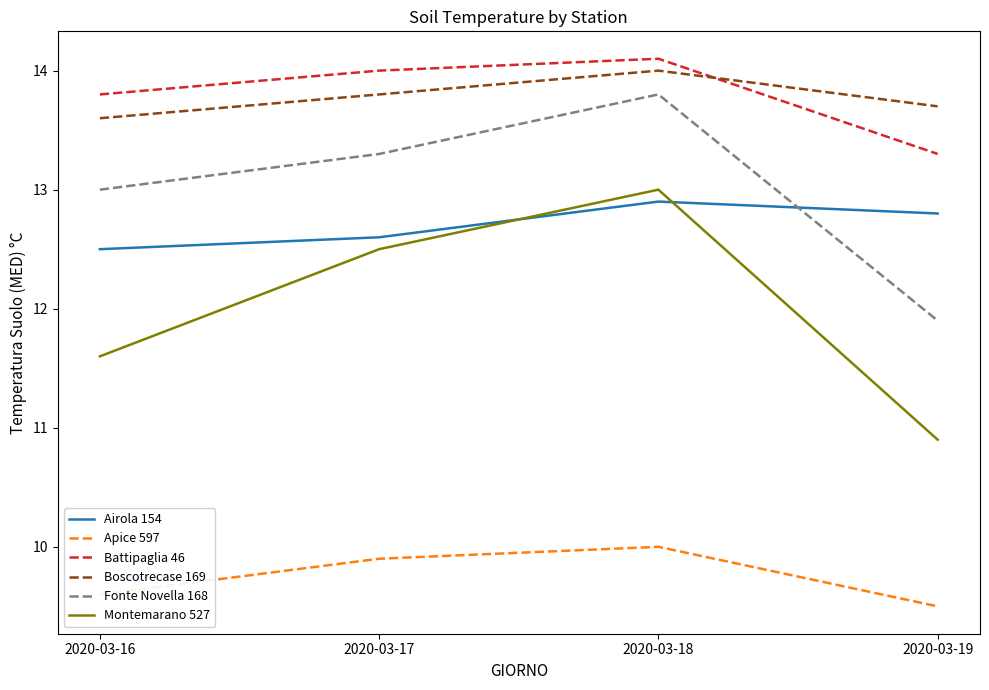

What is the difference between the Apice 597 values at 2020-03-16 and 2020-03-19?

0.1